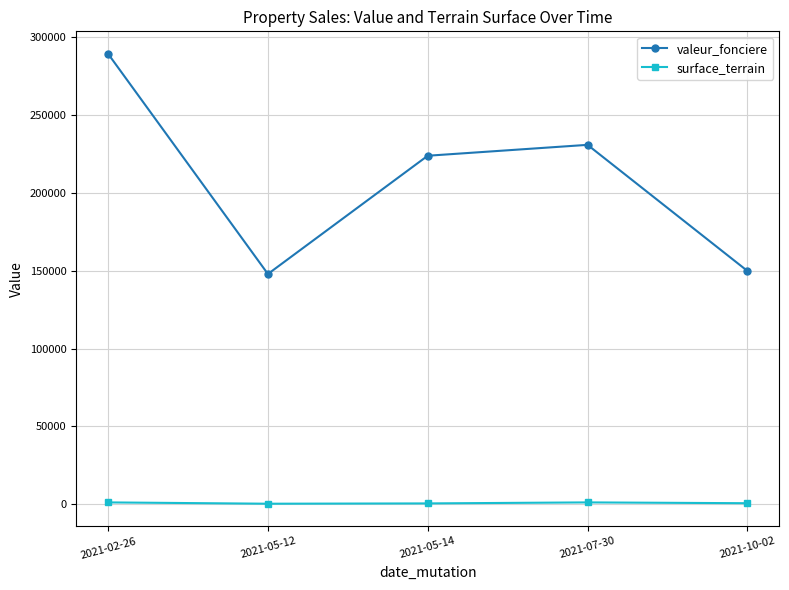

True or false: valeur_fonciere has more than 0 points higher than both neighbors.

True